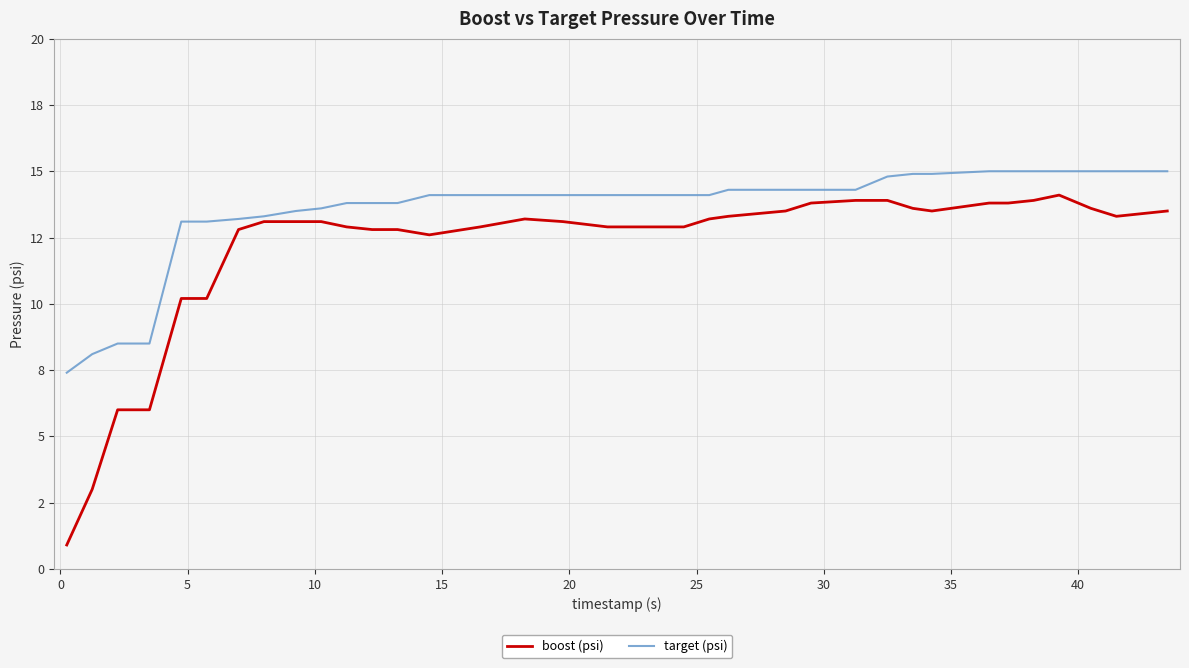

Does the chart display data point markers on the line(s)?

No